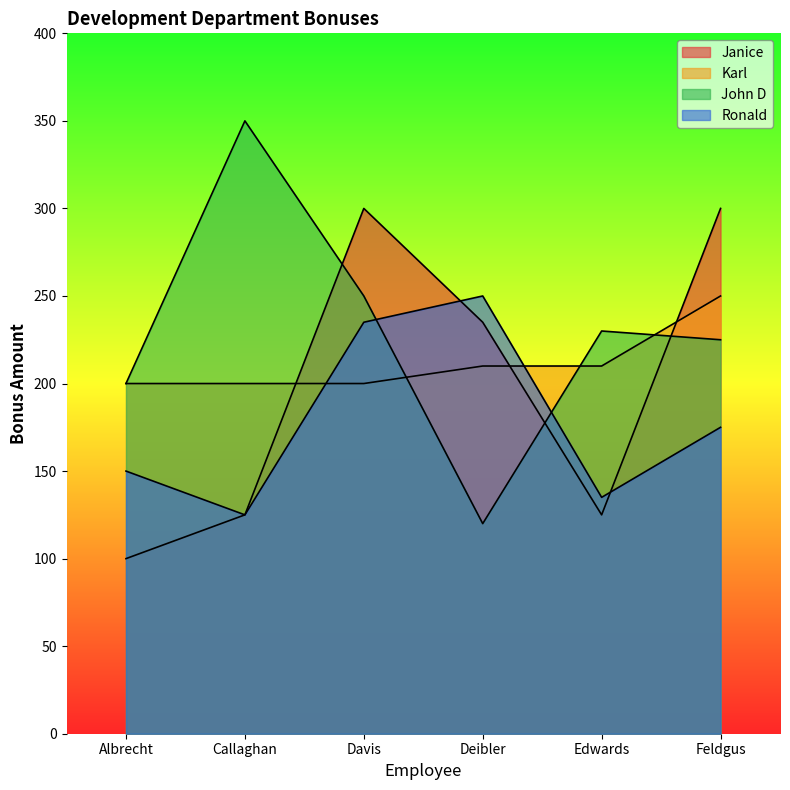

What is the spread (max minus min) of values at Callaghan?

225